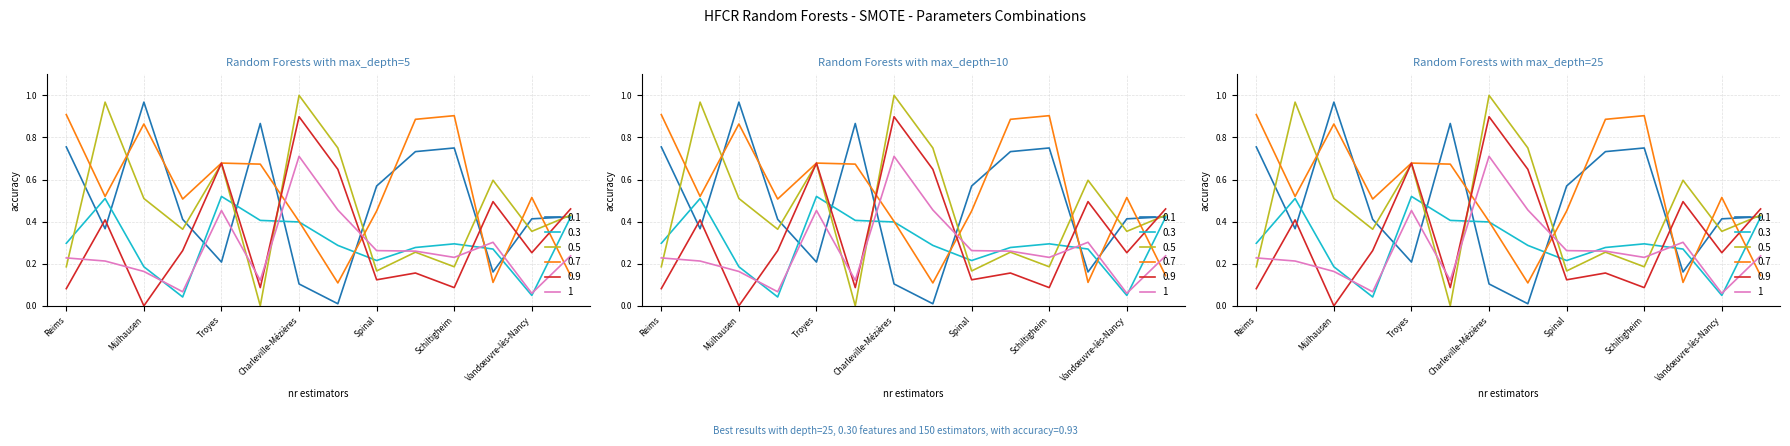

The 0.5 series shows 0.2 at Spinal. True or false?

True